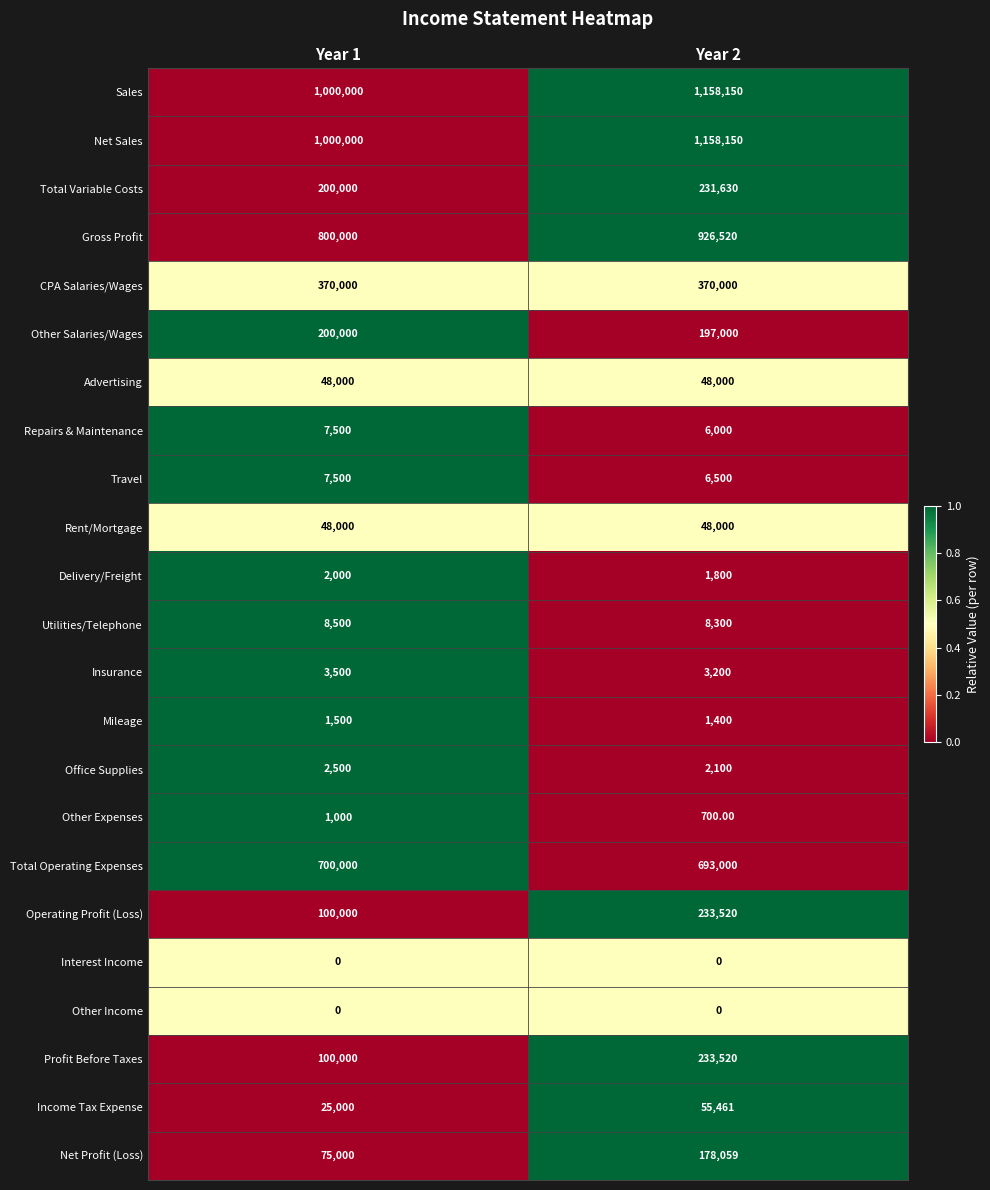

What is the total value across all series at Year 1?

4700000